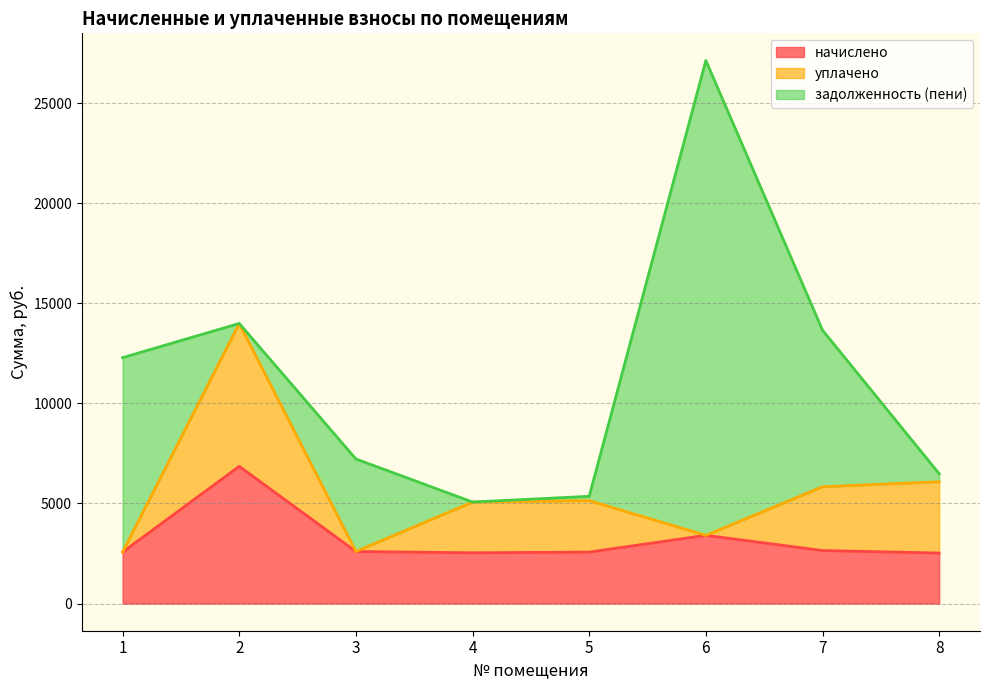

What is the spread (max minus min) of values at 7?

5171.5